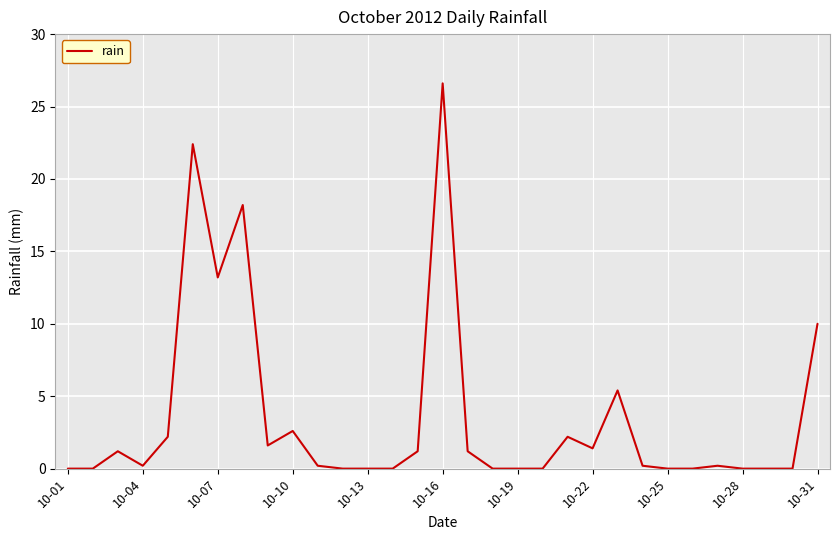

What is the greatest value displayed?

26.6